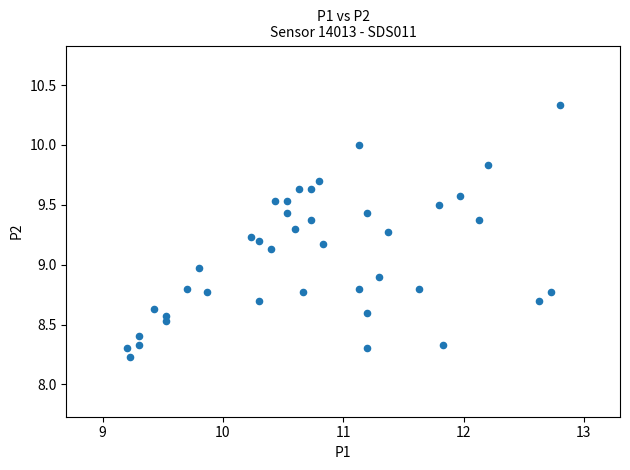

What is the range of Y values (max minus min)?

2.1